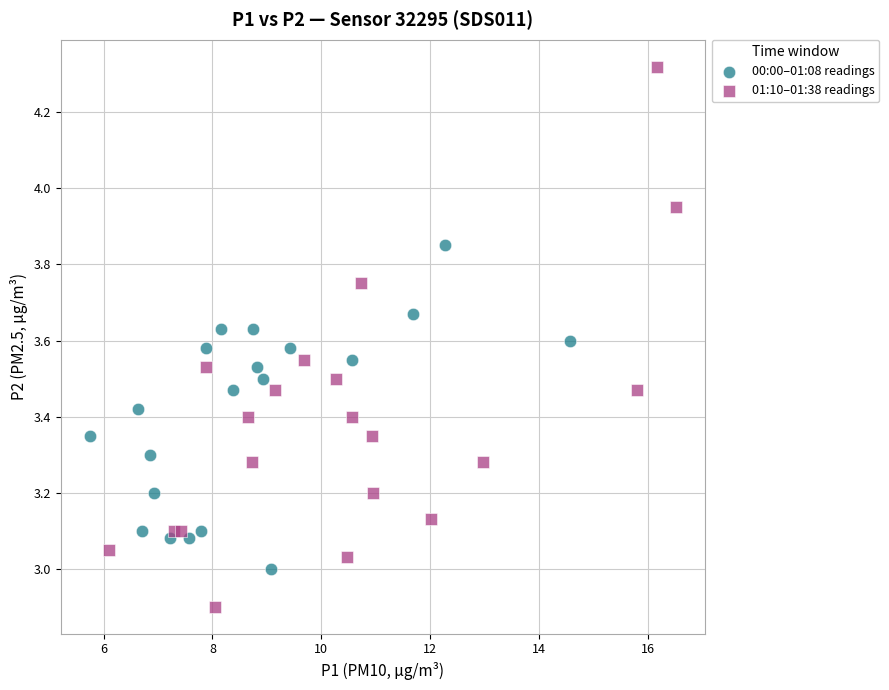

Which series has the widest spread of Y values?

01:10–01:38 readings